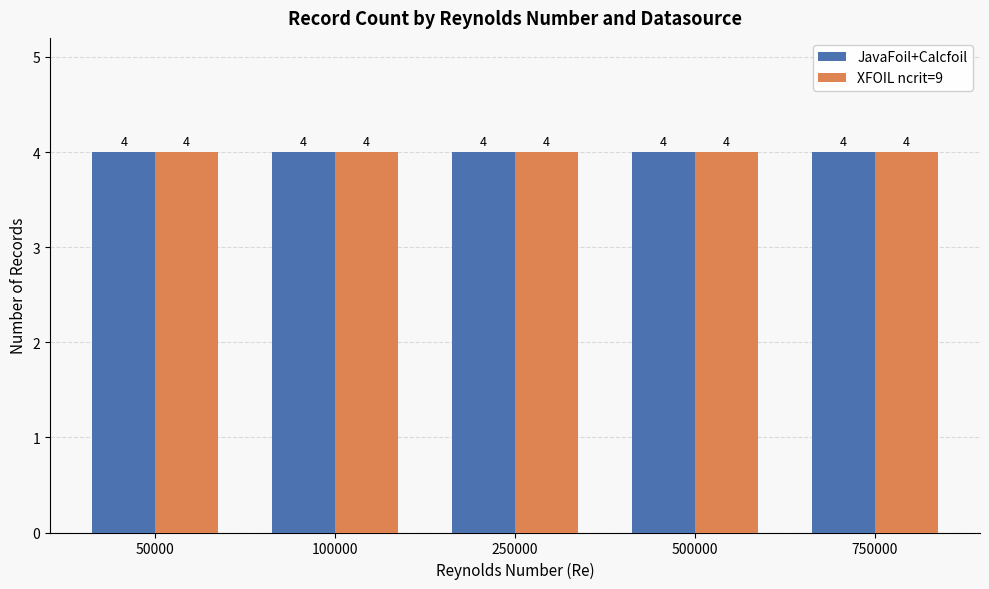

At which category does the chart reach its peak across all series?

750000